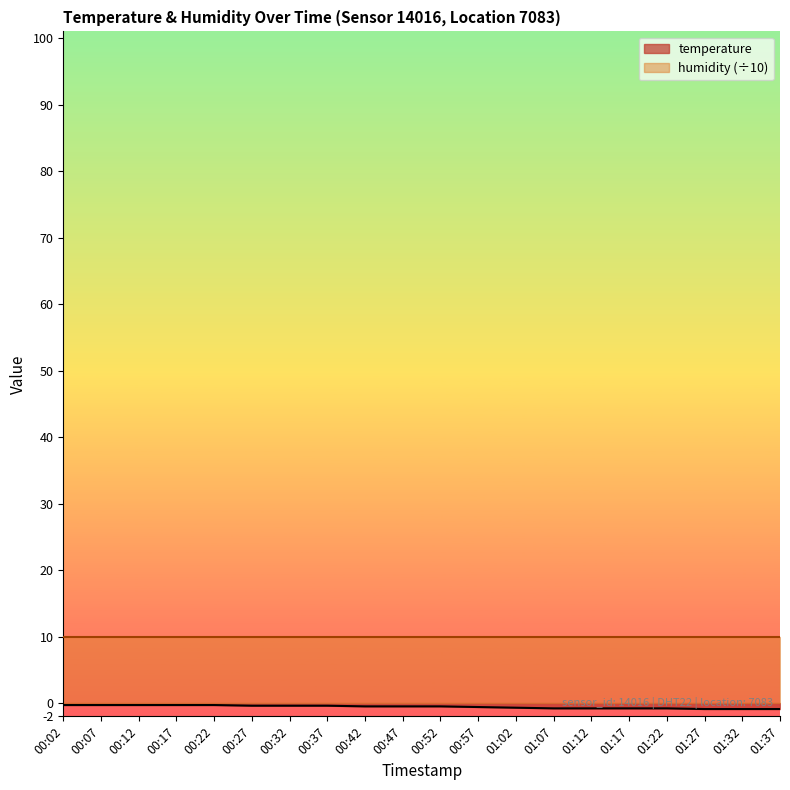

Which category has the highest value across all series?

00:02